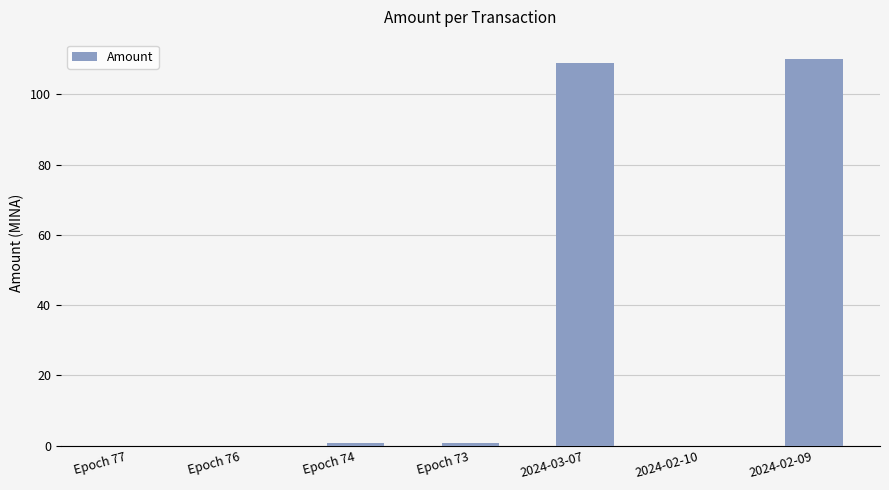

What is the sum of all values?

220.7